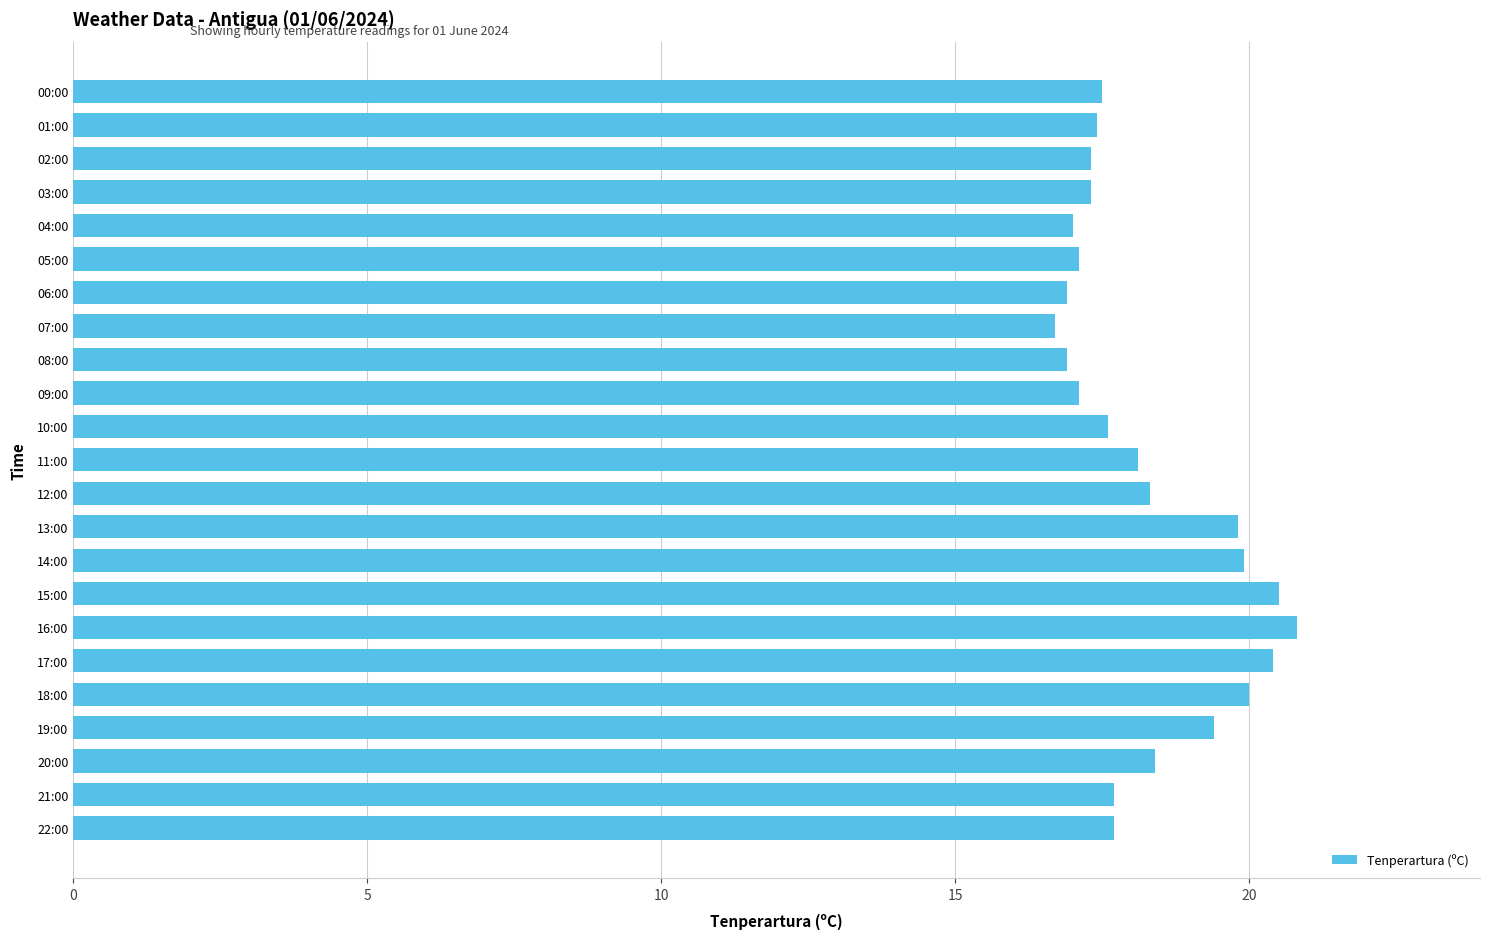

What is the difference between the values at 01:00 and 18:00?

2.6